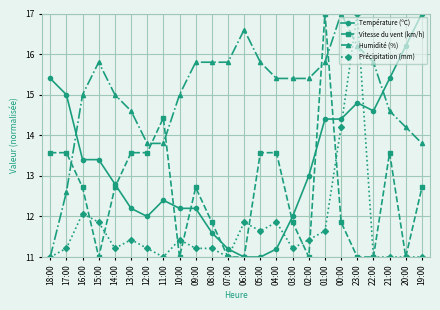

At which category does Précipitation (mm) reach its first local valley?

14:00